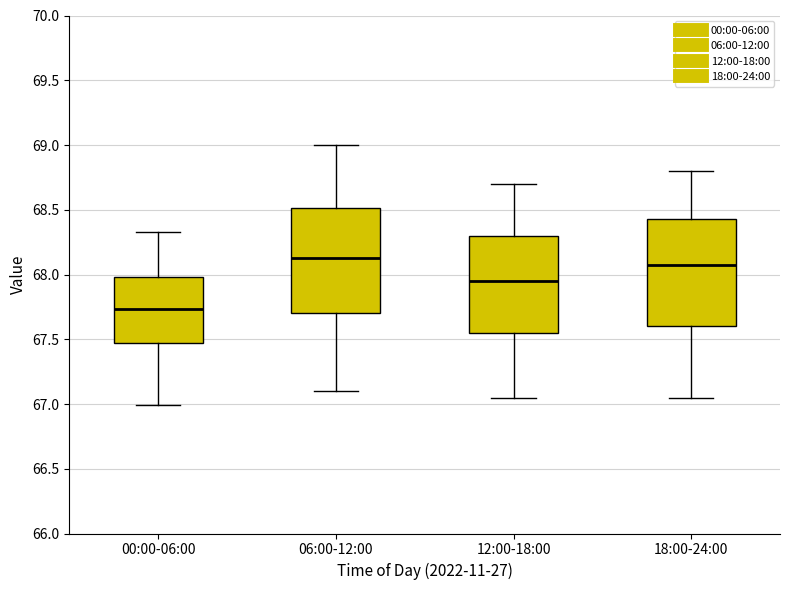

Reading left to right, read every box against the y-axis: the position of its median line, the range the box covers, and the ends of its whiskers. The values are not printed on the chart, so give them approximately, as read against the axis.

00:00-06:00: median 67.75, box 67.45 to 68.00, whiskers 67.00 to 68.35
06:00-12:00: median 68.15, box 67.70 to 68.50, whiskers 67.10 to 69.00
12:00-18:00: median 67.95, box 67.55 to 68.30, whiskers 67.05 to 68.70
18:00-24:00: median 68.10, box 67.60 to 68.45, whiskers 67.05 to 68.80